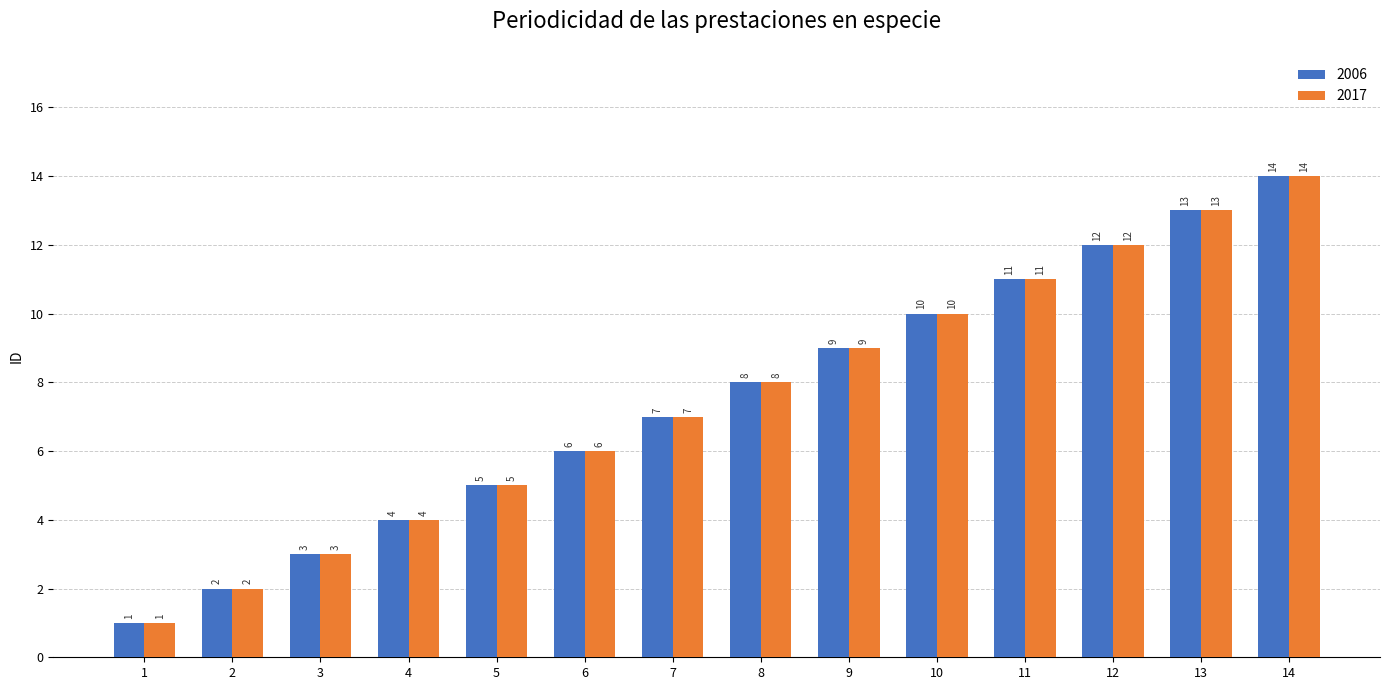

What is the maximum value for 2017?

14